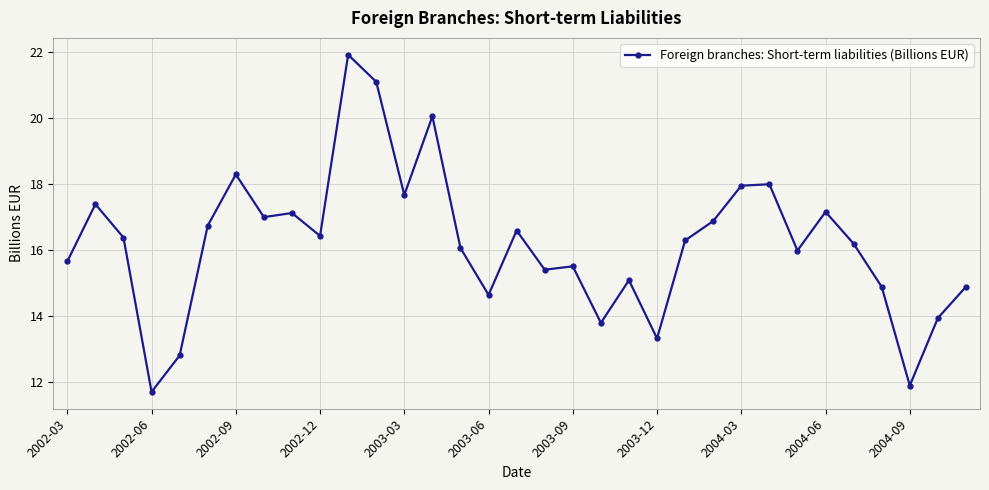

What is the value of the 8th point from the left?

17.0